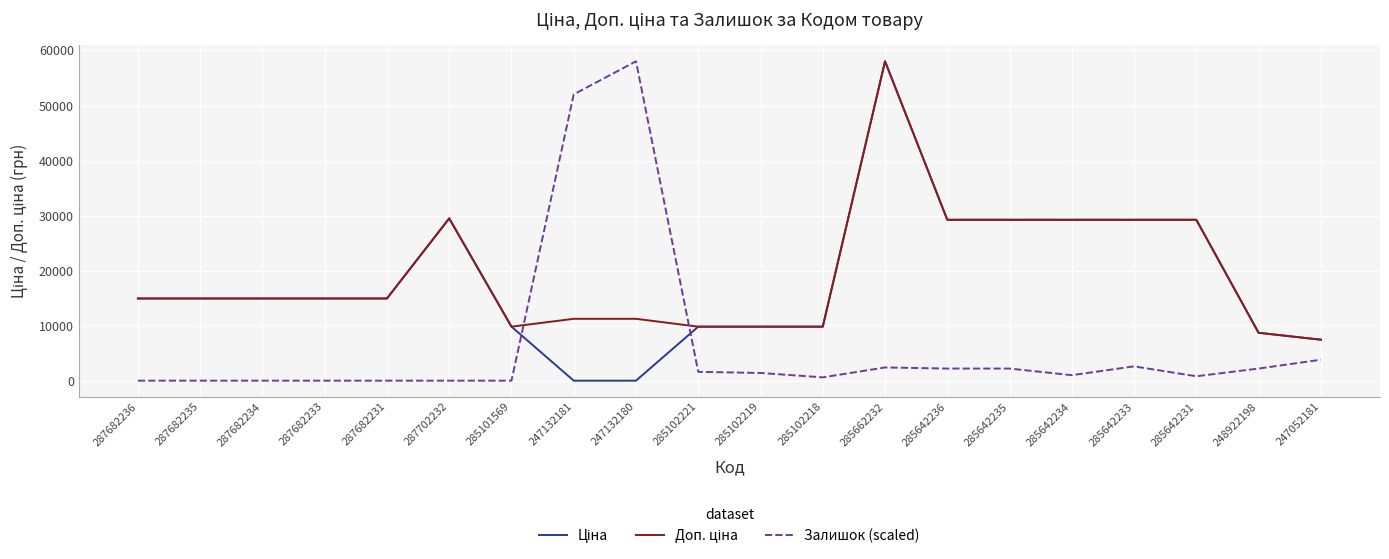

Does the chart have visible grid lines?

Yes